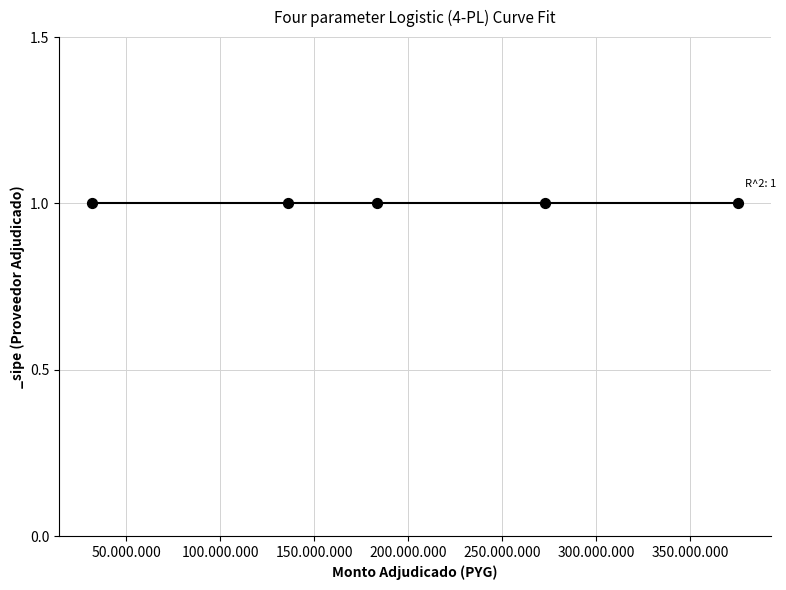

What is the change in value from LIBRA PARAGUAY S.A. to DISTRIBUIDORA LA POLICLINICA S. A.?

+102755800